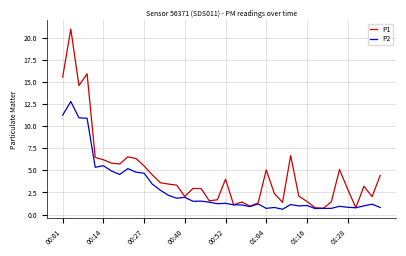

Which series has the largest total across all categories?

P1